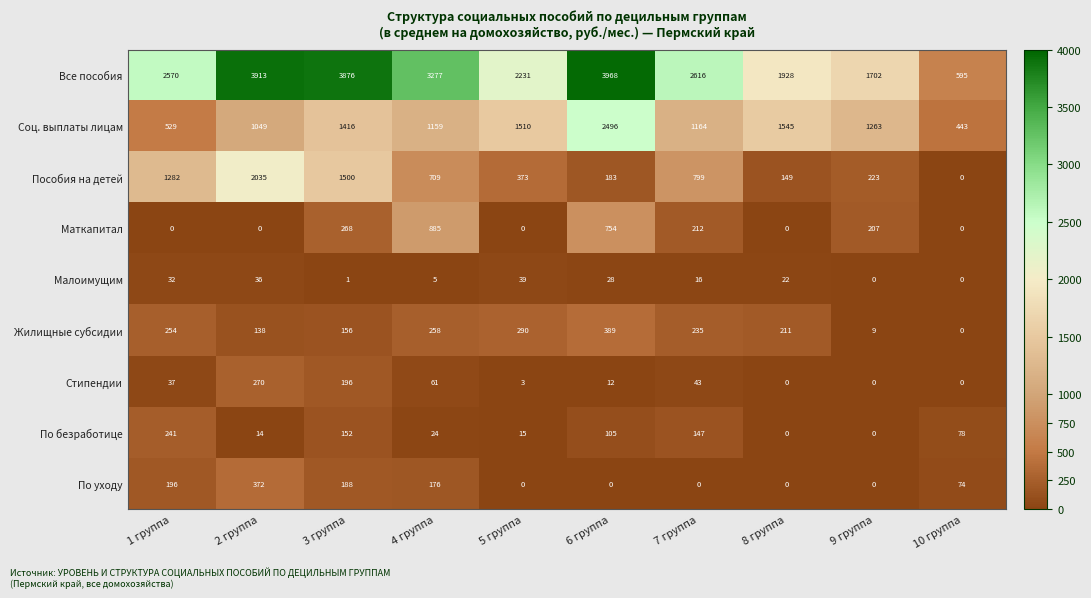

Which category has the highest value in the Все пособия series?

6 группа